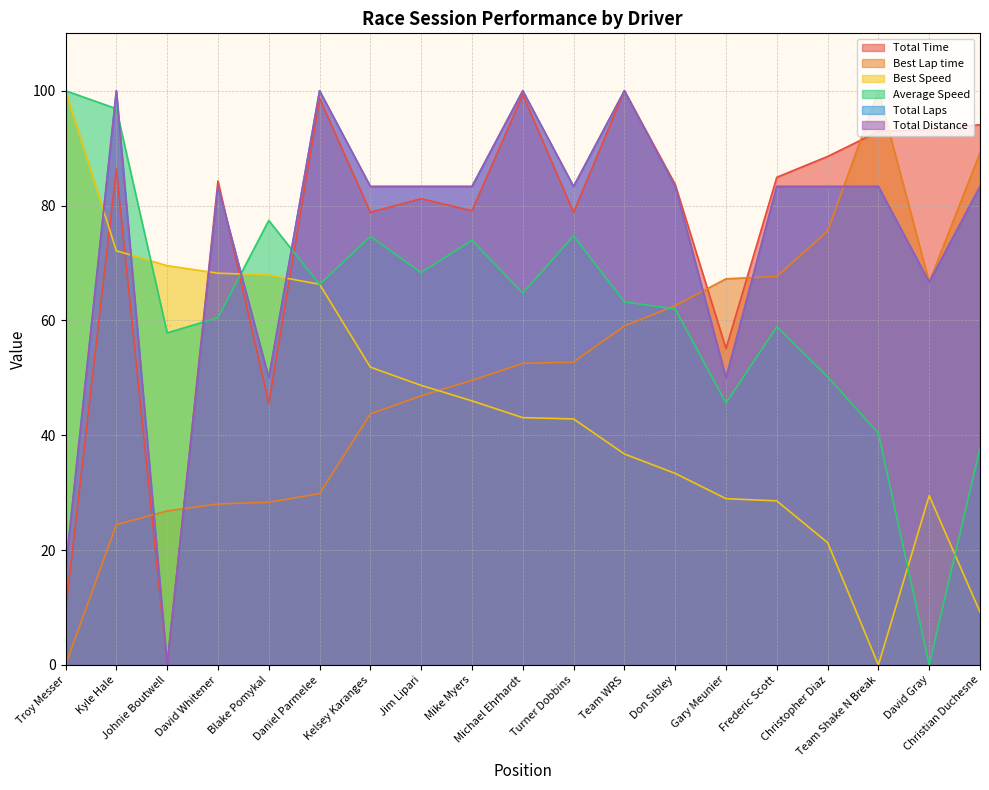

What position from the right is Michael Ehrhardt?

10